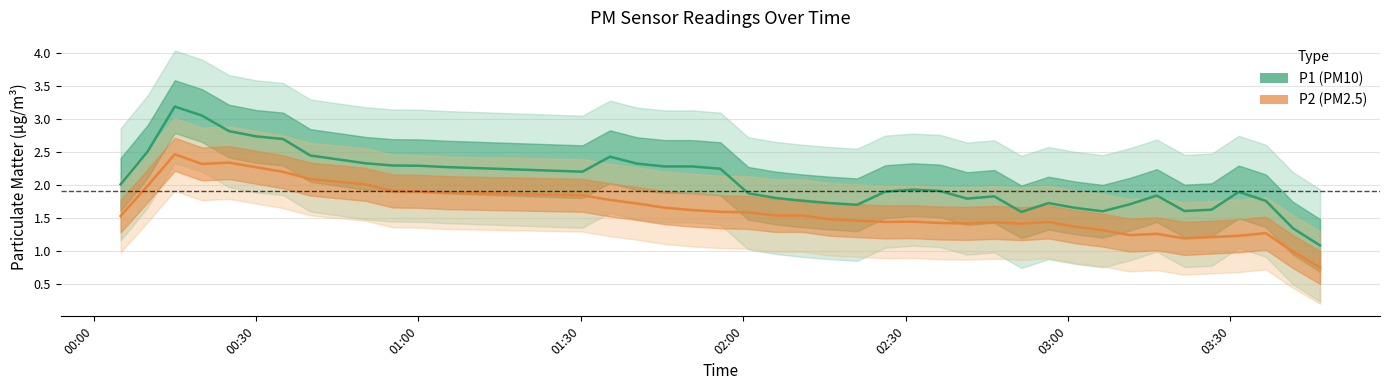

Which has a higher value, 20 or 5?

5